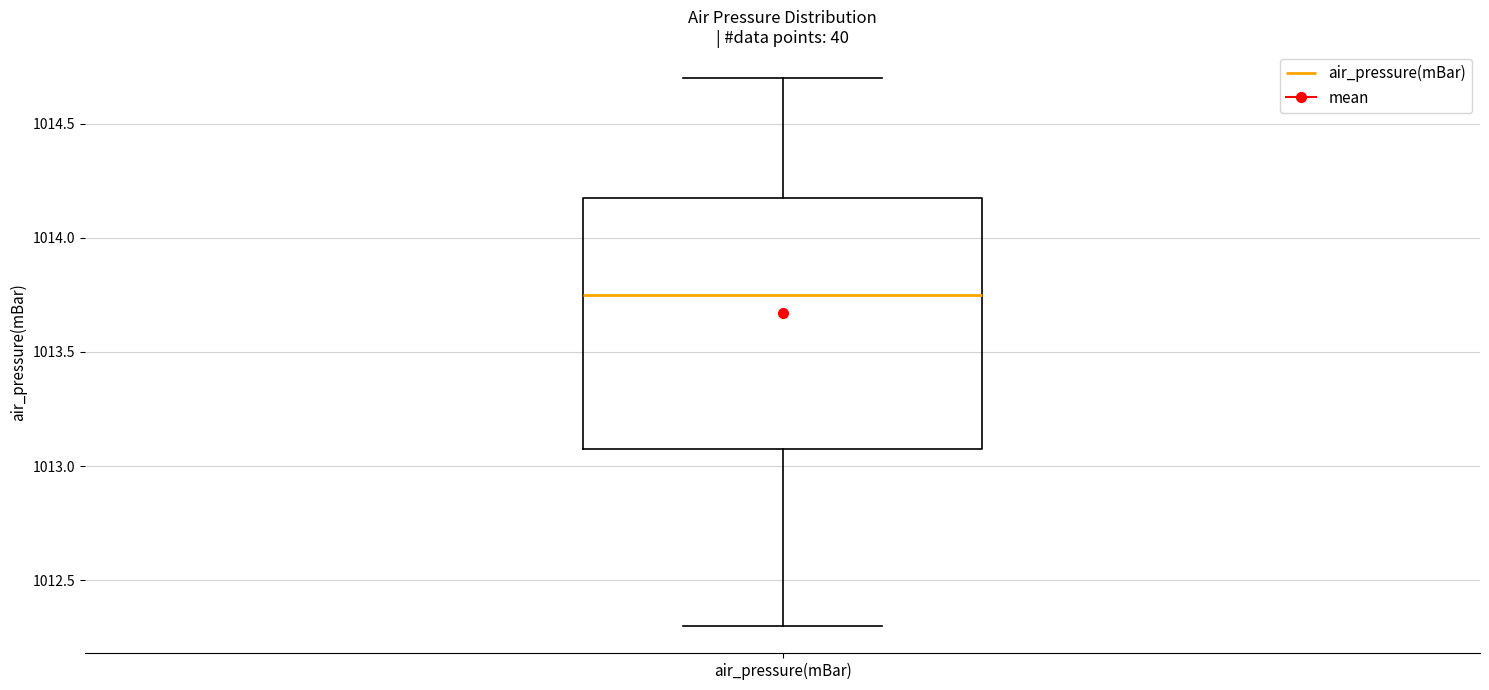

Where is the lower edge of the box for air_pressure(mBar) on the y-axis? The values are not printed on the chart, so give them approximately, as read against the axis.

1013.10